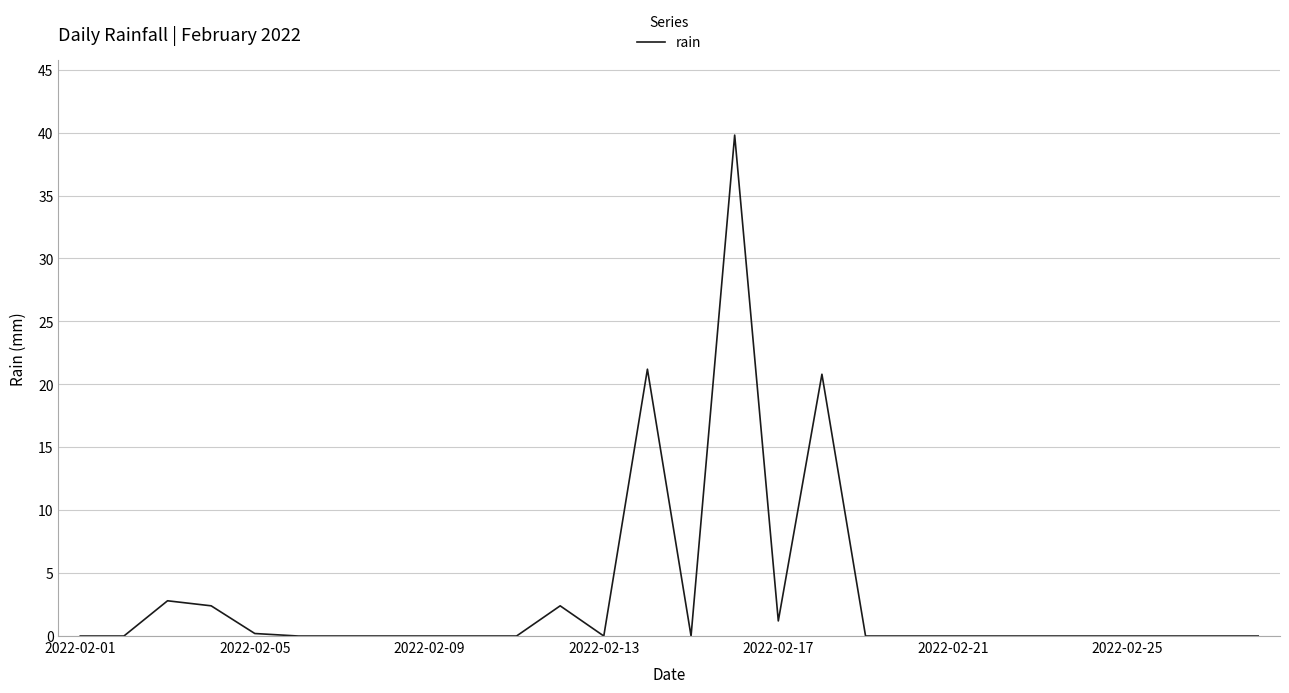

What is the maximum value shown in the chart?

39.8